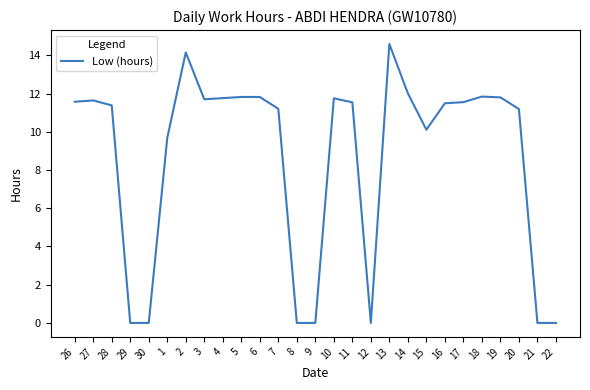

What is the difference between the maximum and minimum values?

14.6